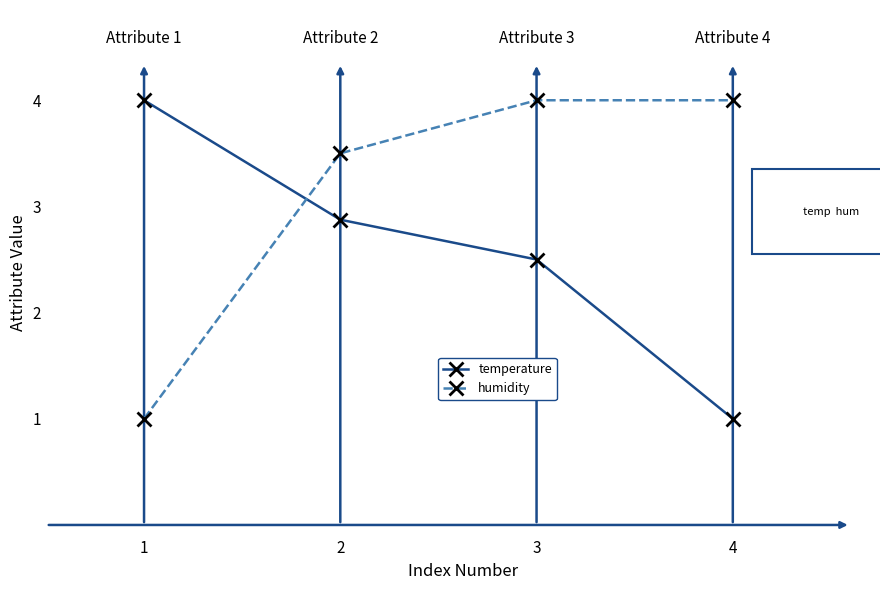

What are all the series names shown in the legend?

temperature, humidity